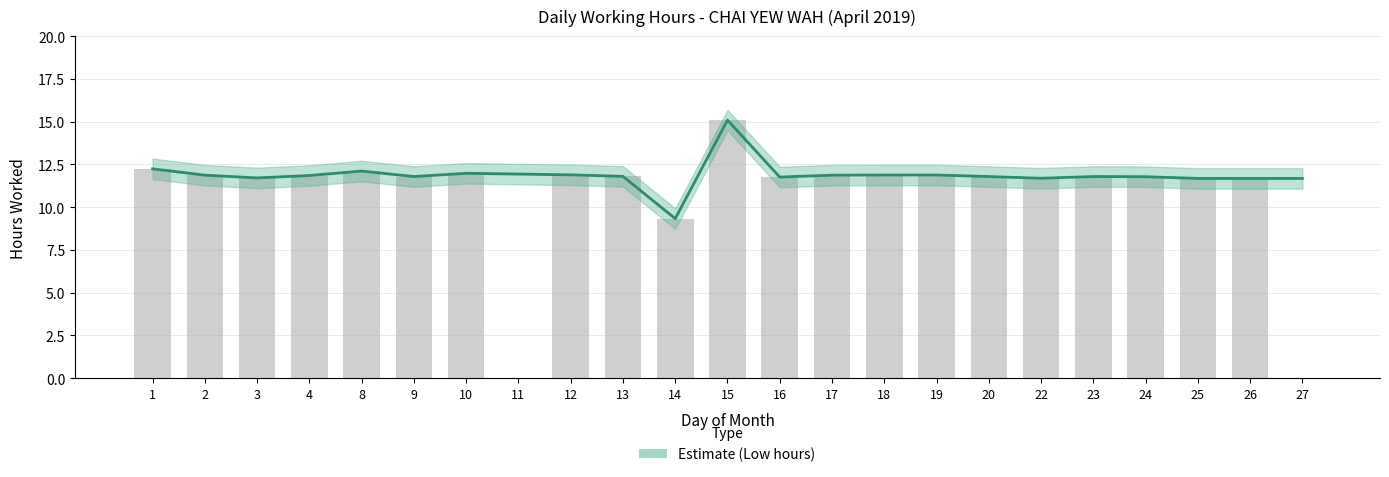

What is the approximate value at 2?

11.9